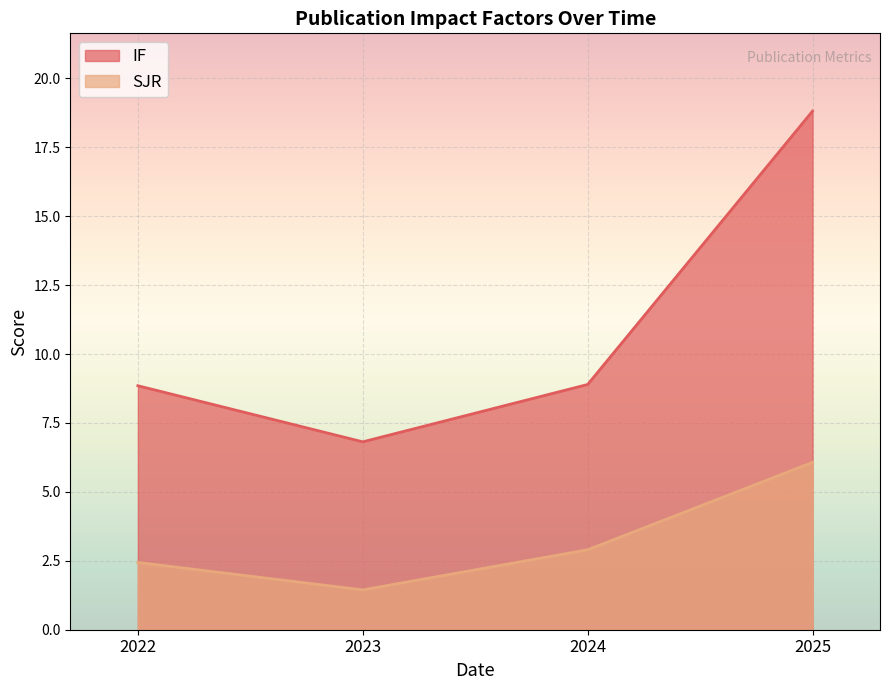

What is the sum of the SJR values at 2024 and 2022?

5.3